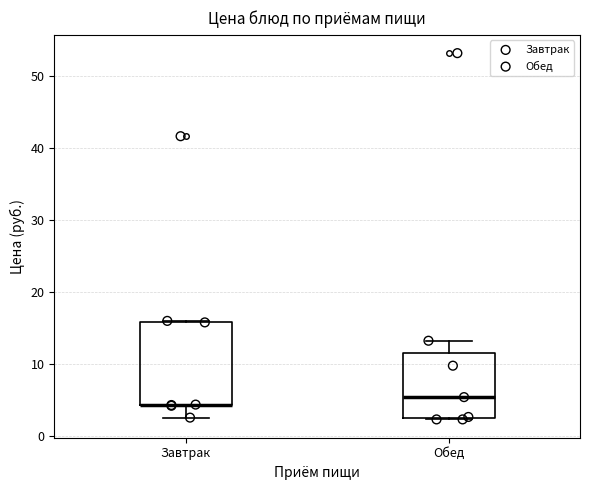

Comparing the boxes themselves (not the whiskers), which one is the tallest?

Завтрак